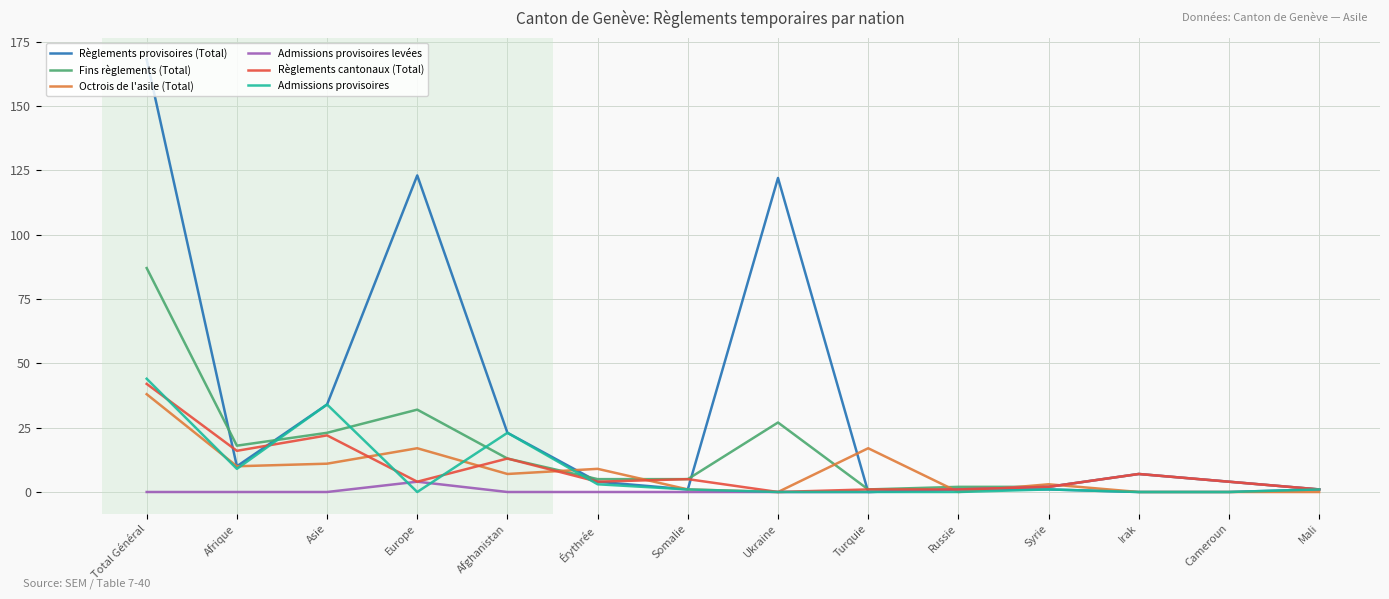

At which category does the chart reach its peak across all series?

Total Général